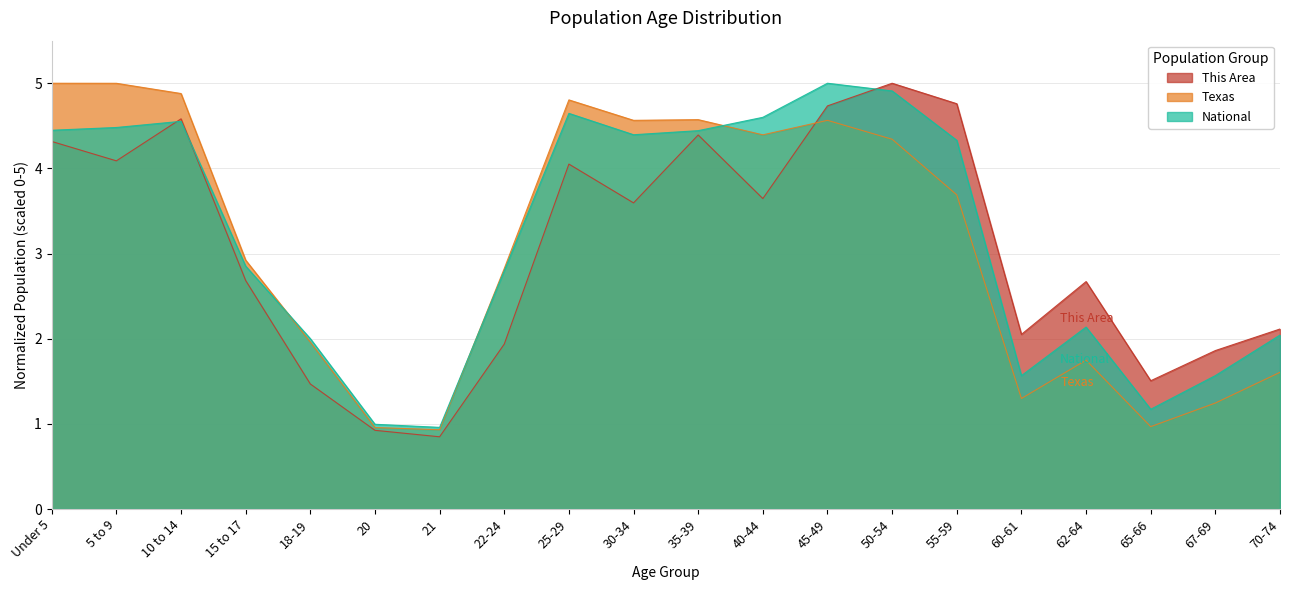

Which series has the widest spread of values?

This Area